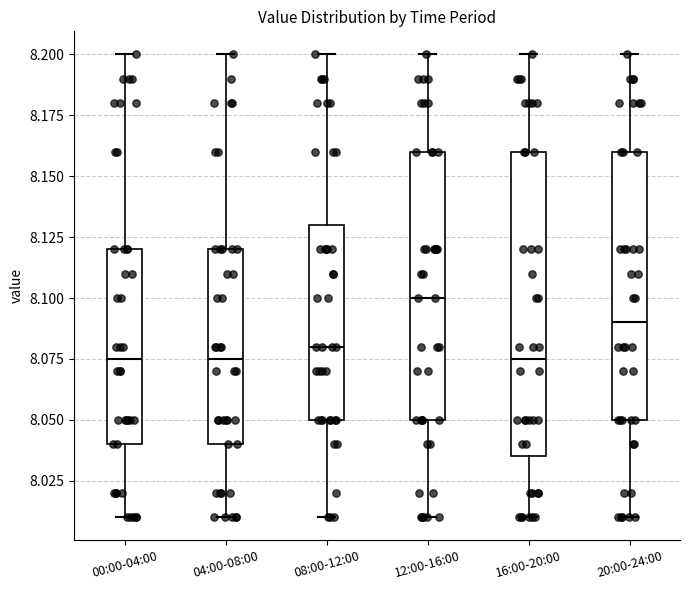

Which box is the tallest, from its lower edge to its upper edge?

16:00-20:00